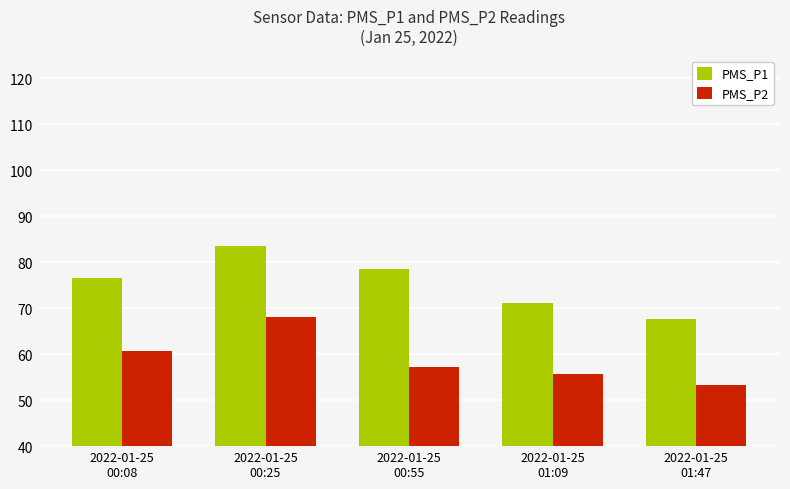

How many distinct data groups are displayed?

2